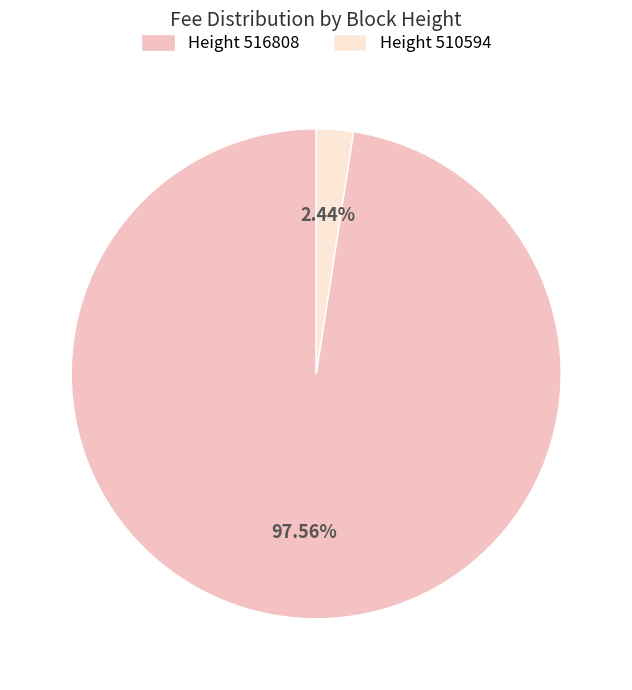

Between Height 516808 and Height 510594, which is larger?

Height 516808